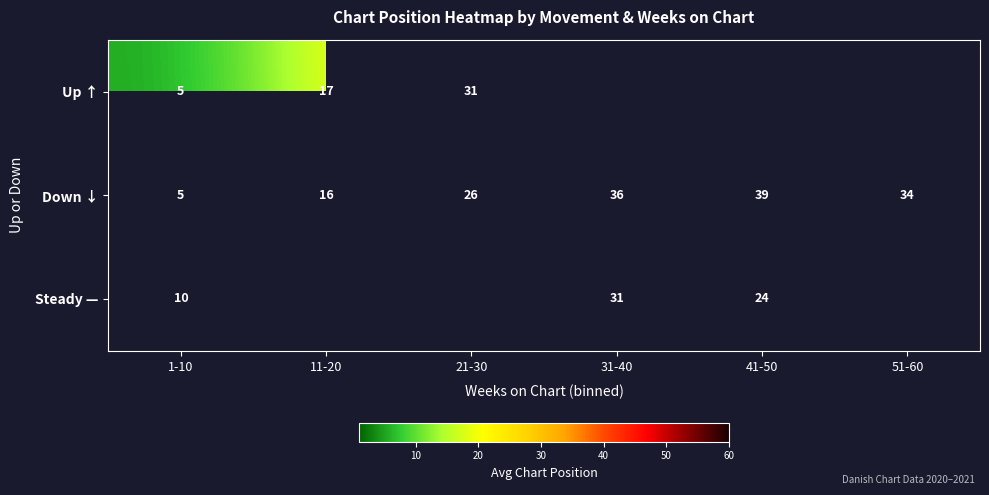

Between 31-40 and 51-60, which series saw the biggest shift?

Down ↓